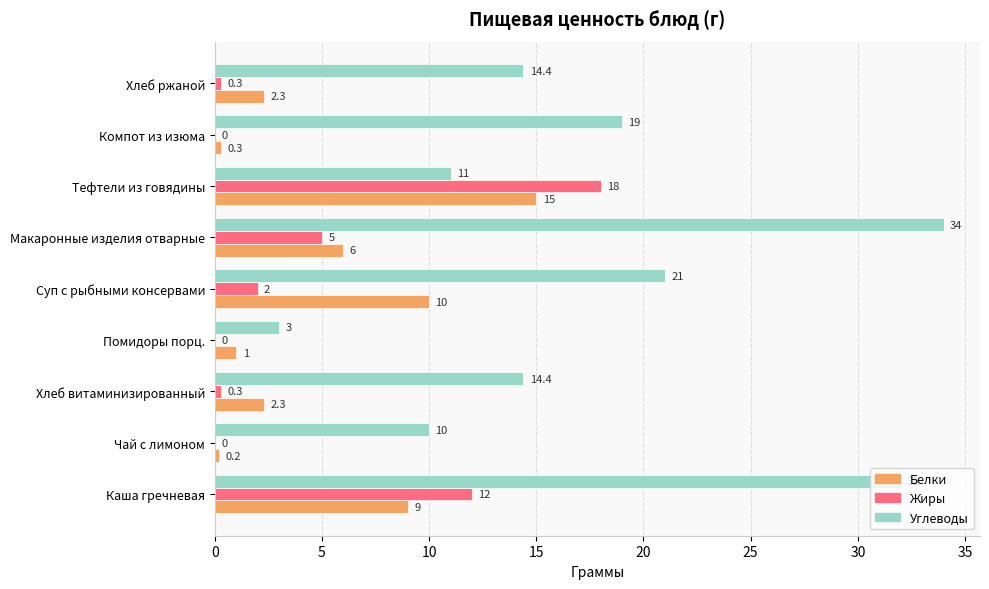

Where is Жиры nearest to the value 9?

Каша гречневая